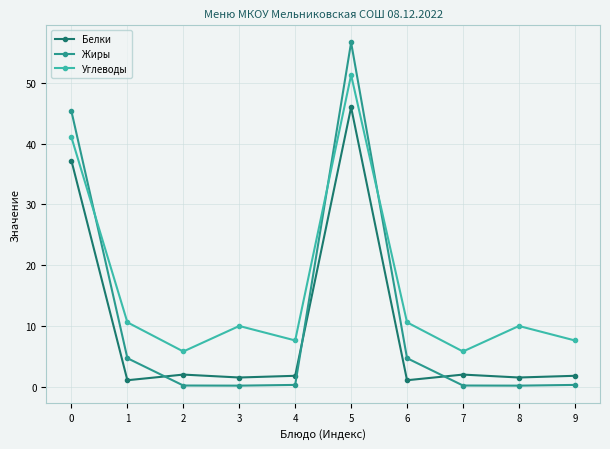

What is the greatest value displayed?

56.7